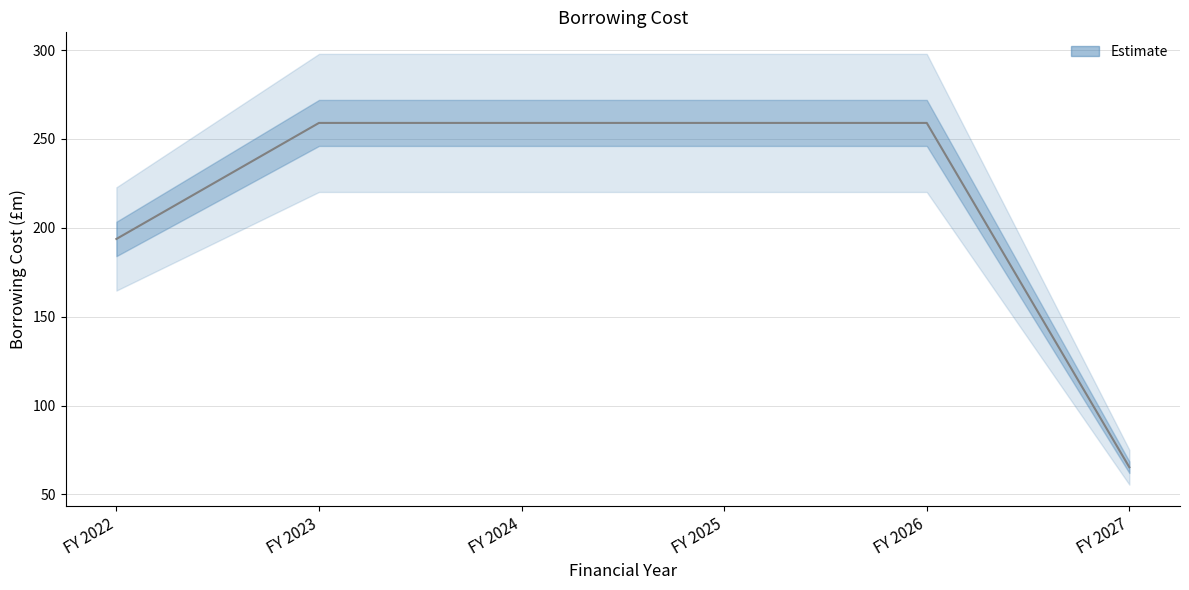

What is the difference between the values at FY 2027 and FY 2023?

193.7